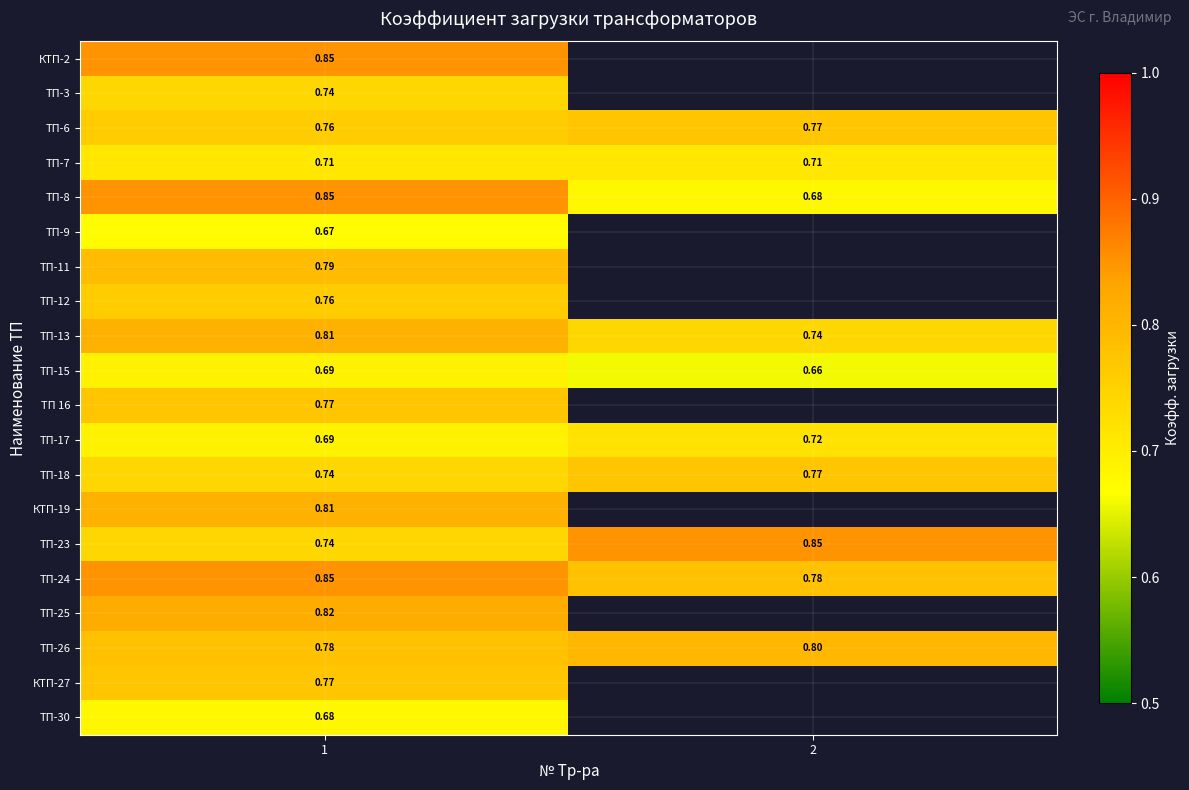

Is the value of ТП-18 at 1 greater than the value of КТП-2 at 1?

No